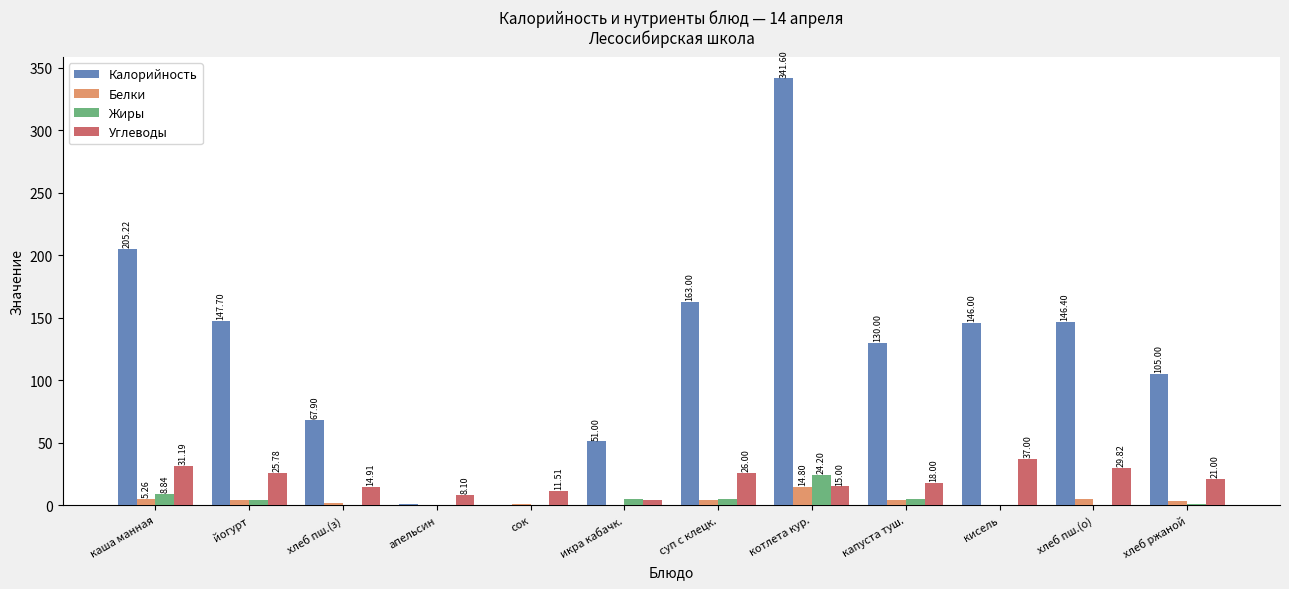

What are all the series names shown in the legend?

Калорийность, Белки, Жиры, Углеводы